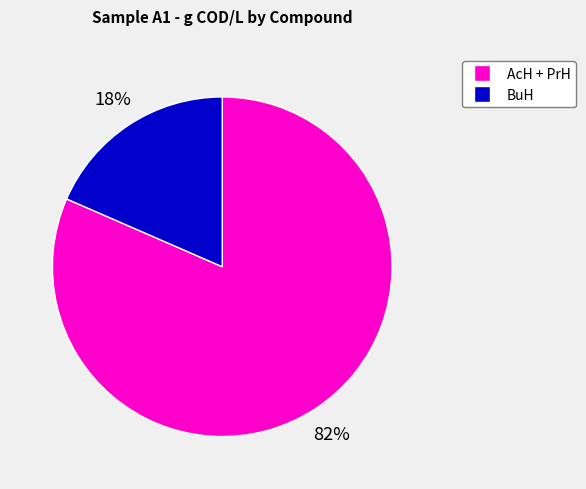

Is there a majority slice in this chart?

Yes